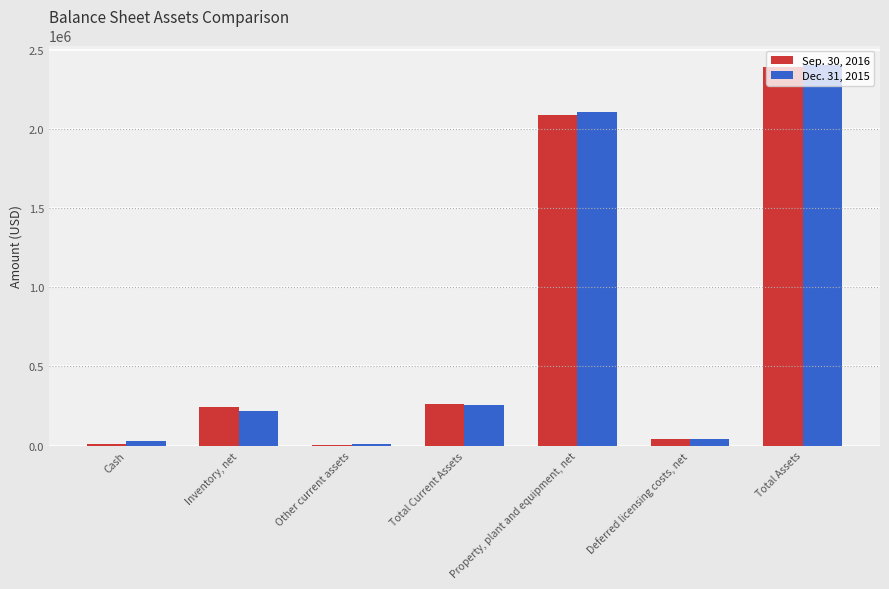

What is the maximum value shown in the chart?

2407781